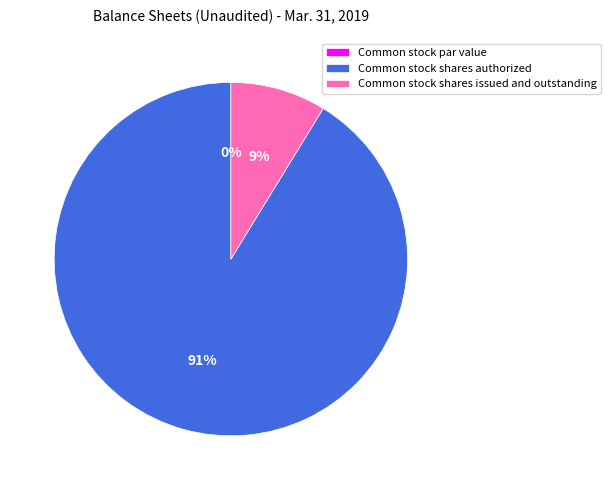

To the nearest percent, what is the combined percentage of Common stock shares authorized and Common stock shares issued and outstanding?

100%